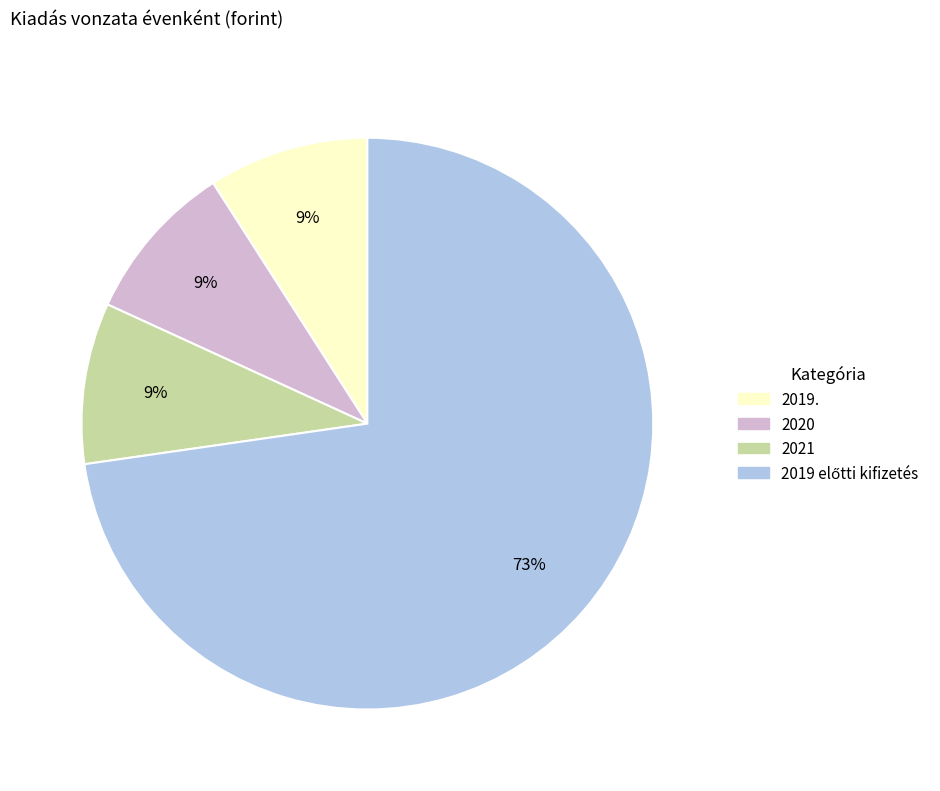

To the nearest percent, what portion does 2021 represent?

9%